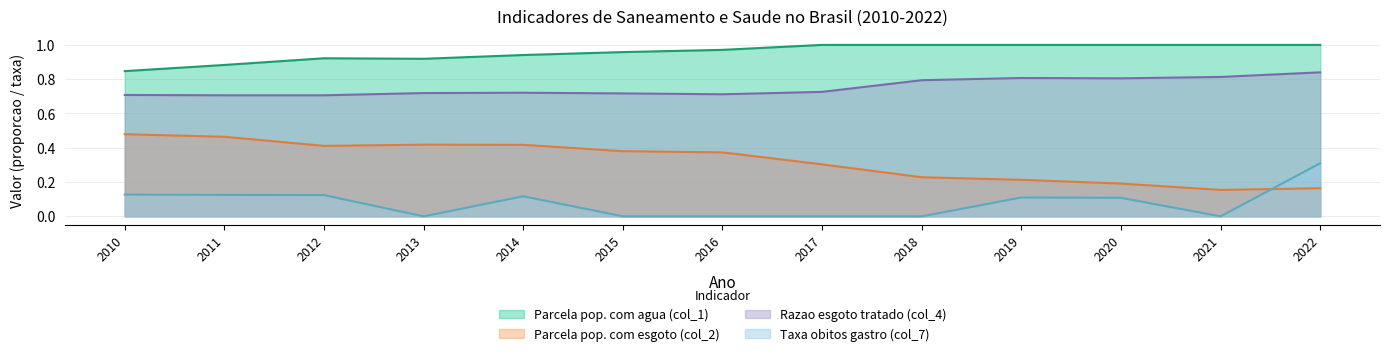

True or false: Razao esgoto tratado (col_4) and Taxa obitos gastro (col_7) intersect in this chart.

False